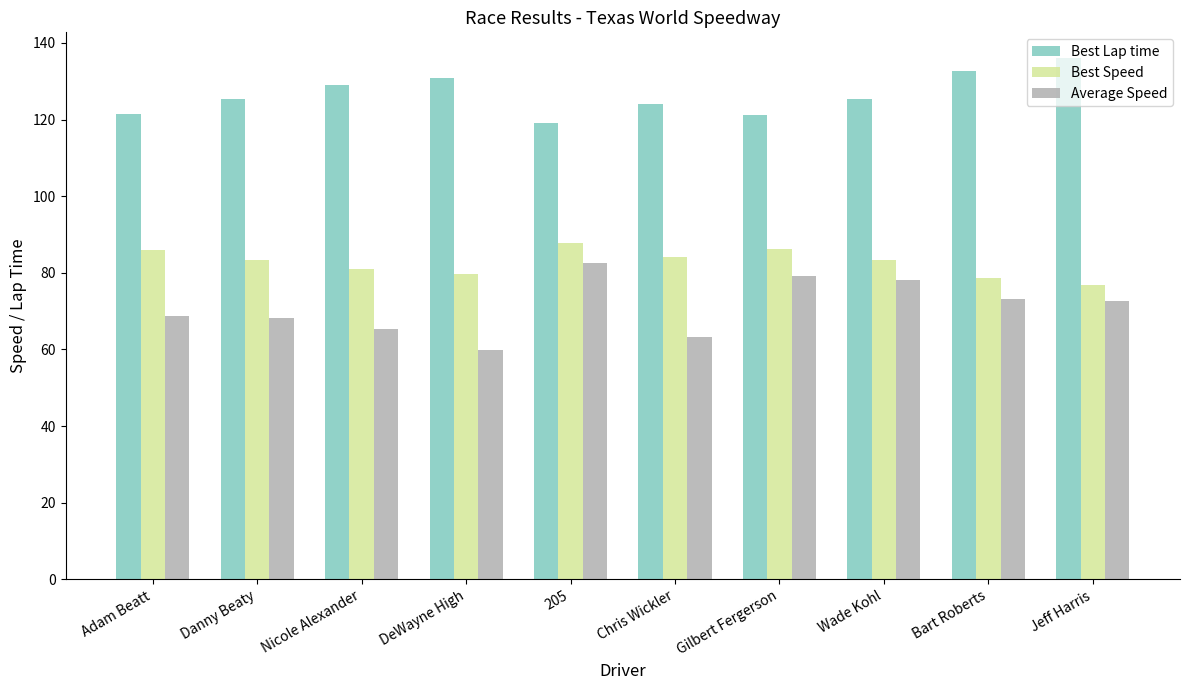

Is it true that Average Speed equals 68.9 at Adam Beatt?

True